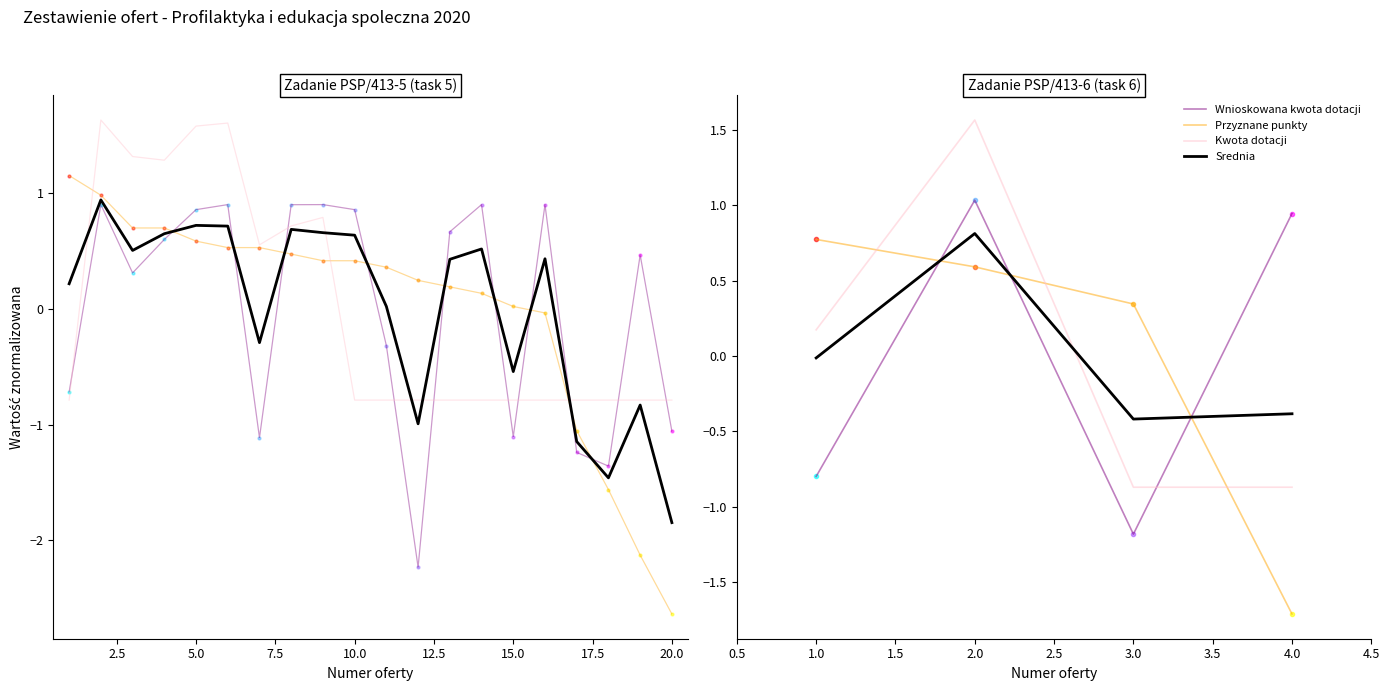

Does the chart have visible grid lines?

No